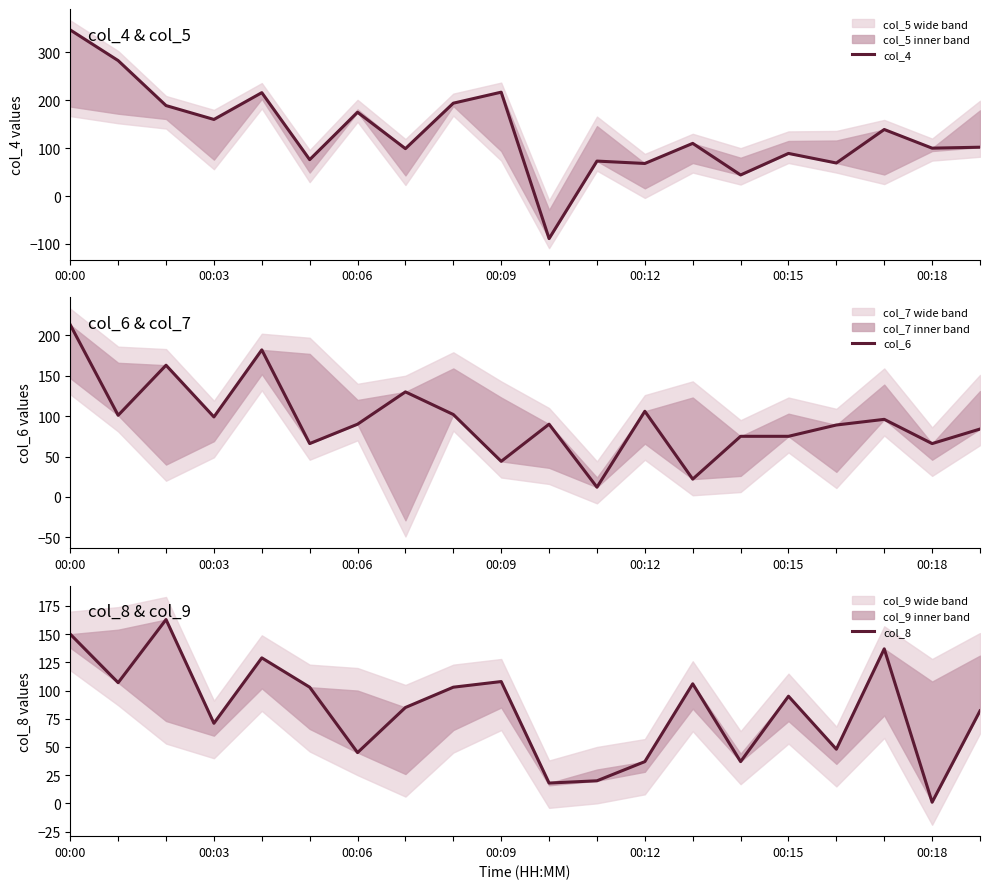

What are all the series names shown in the legend?

col_4, col_6, col_8